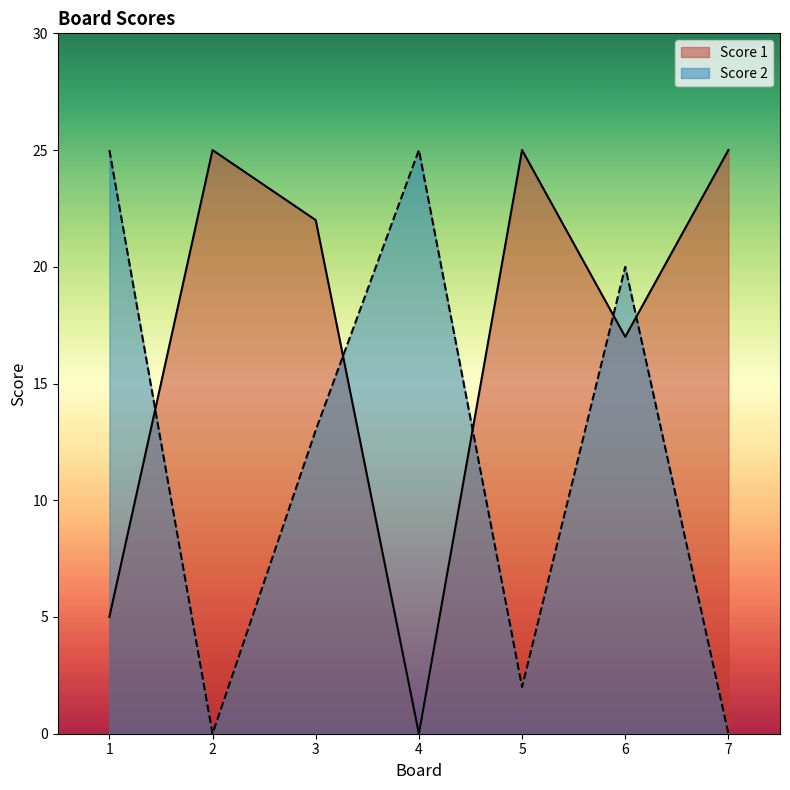

What is the total value across all series at 7?

25